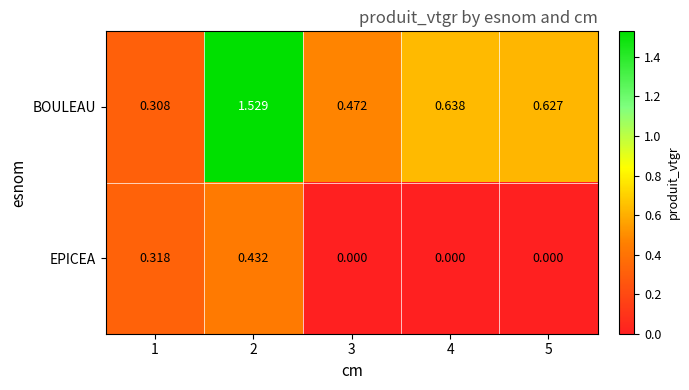

Which series has the largest total across all categories?

BOULEAU